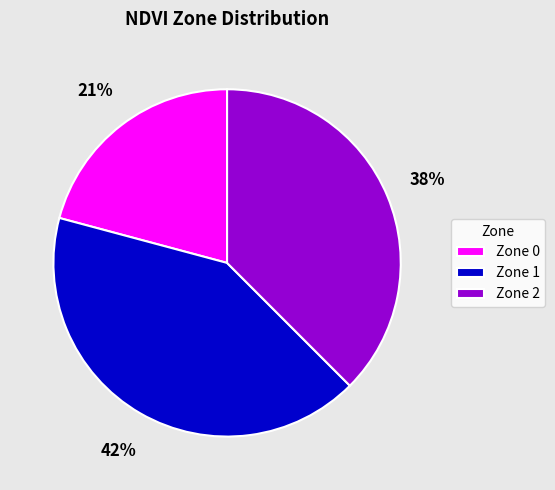

Does any single category account for the majority?

No